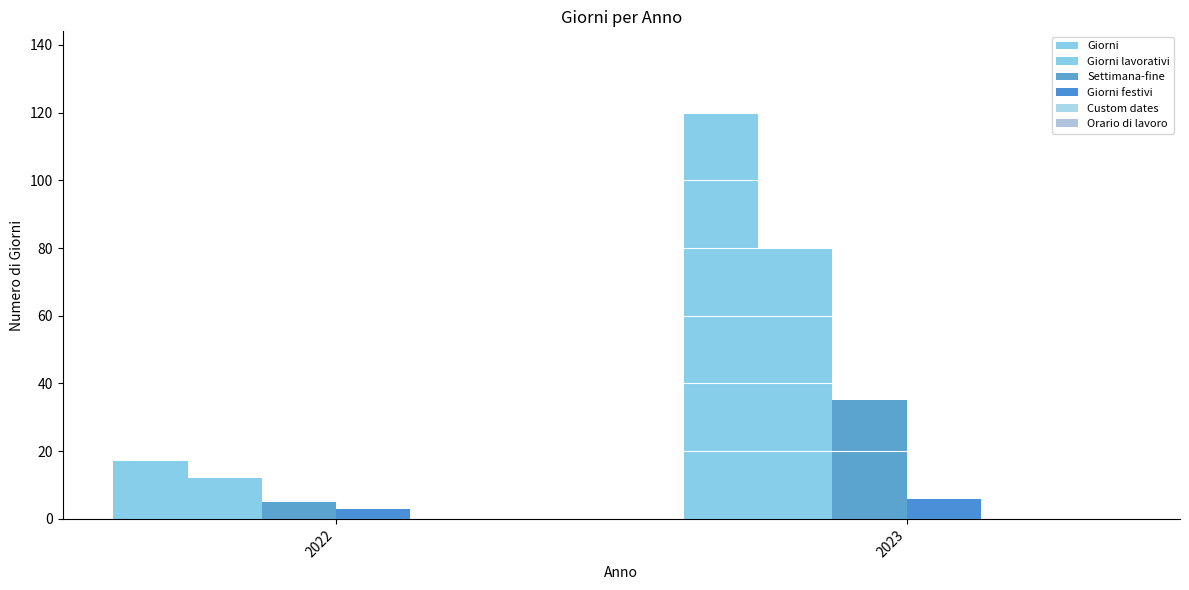

What is the value of the Giorni lavorativi bar at the 2nd from the left?

80